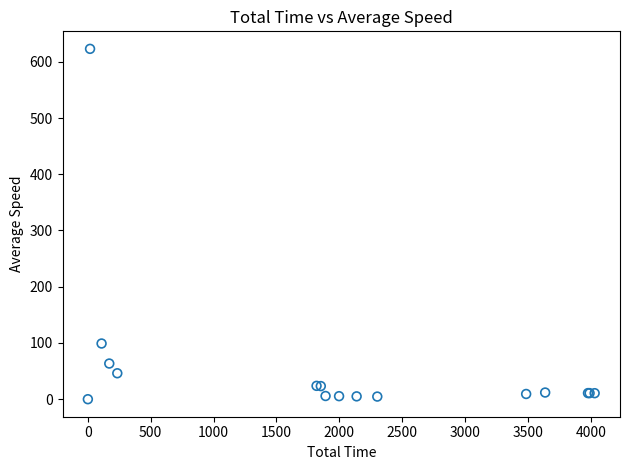

What Y value in the scatter plot is closest to 311?

99.0